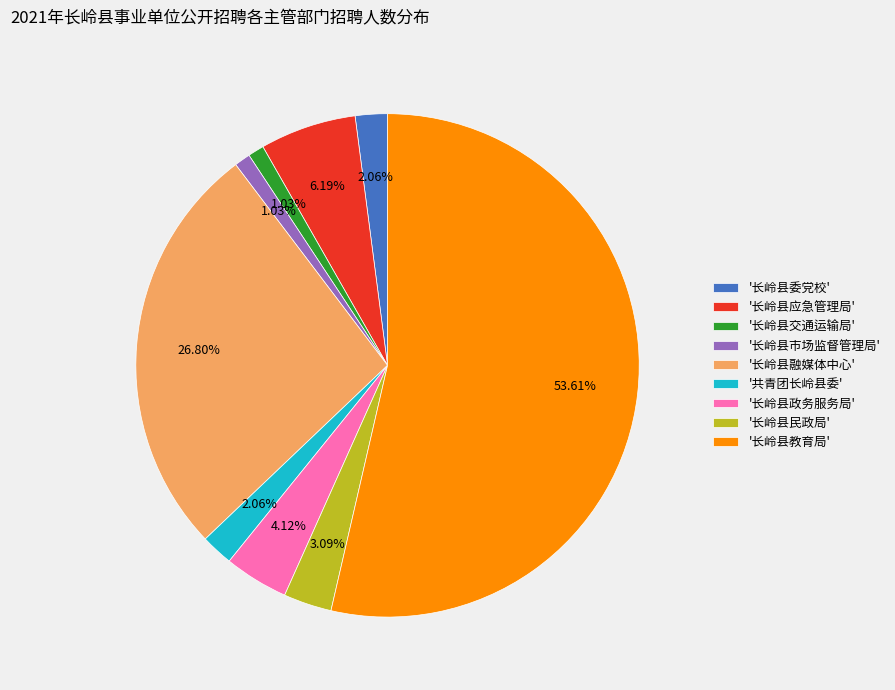

To the nearest percent, what is the average slice percentage?

11%